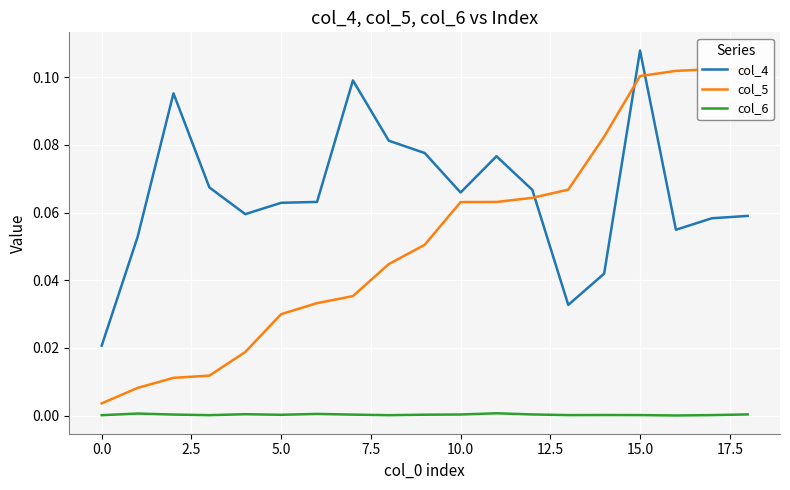

How many distinct data groups are displayed?

3